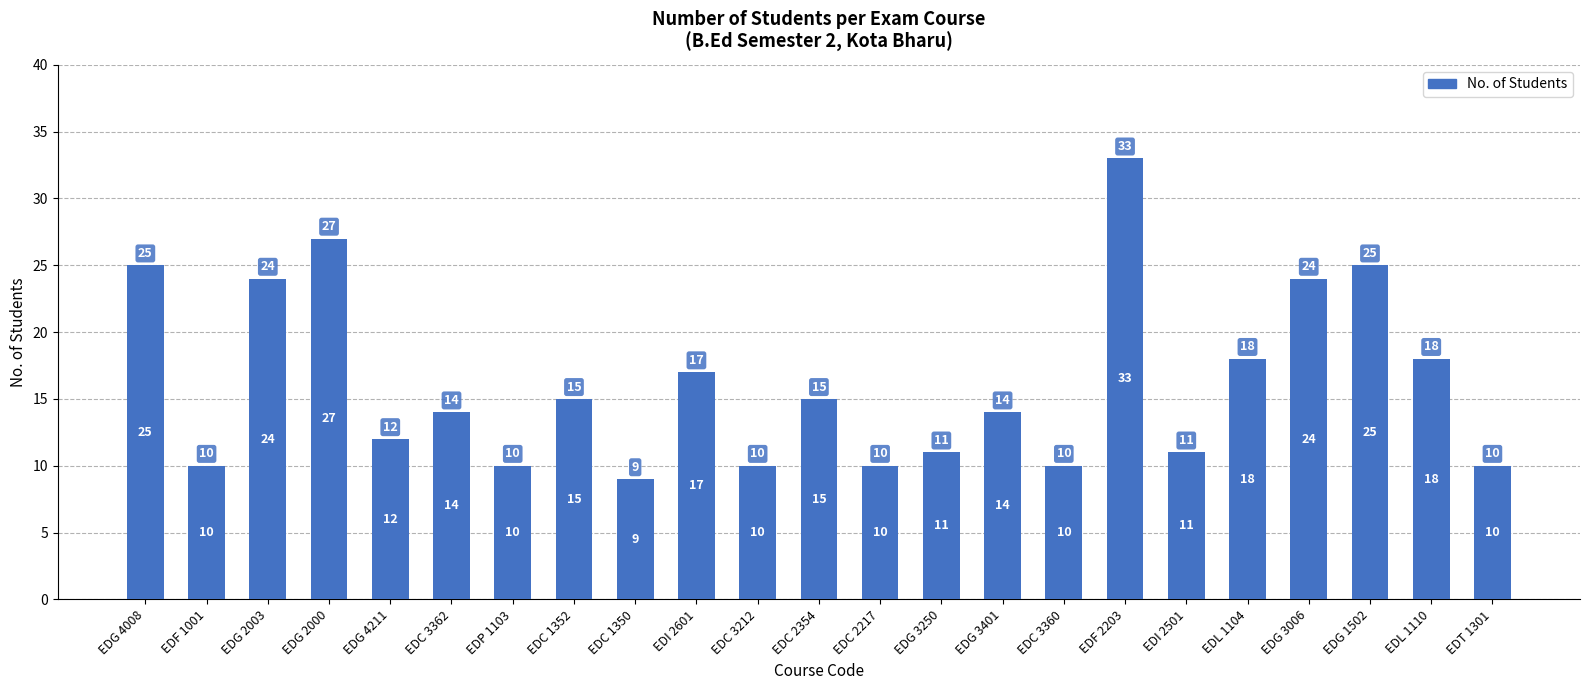

What is the value of the 1st bar from the left?

25